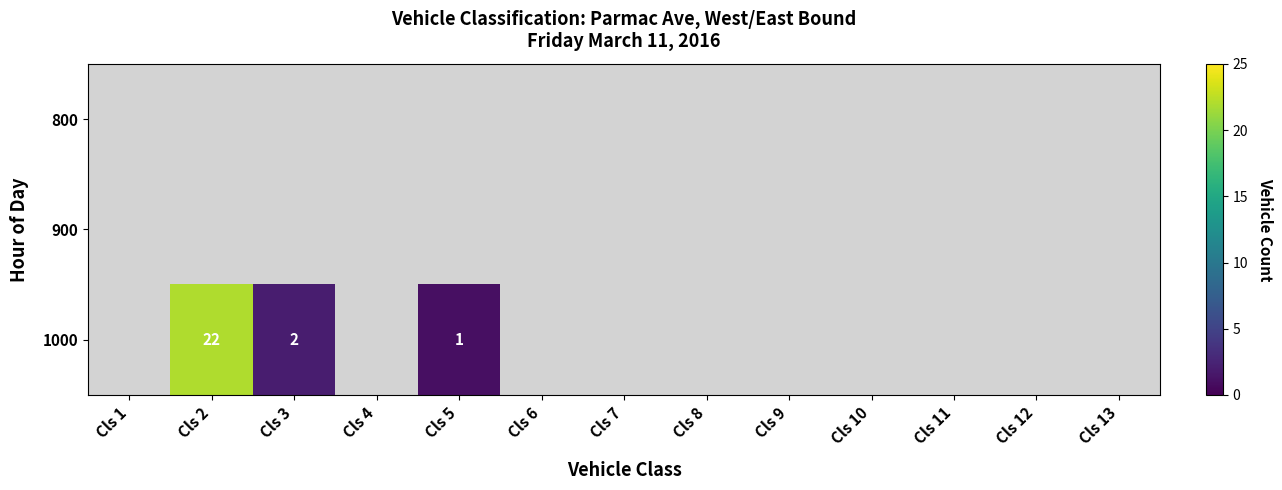

List the series in order of their peak value, highest first.

800, 900, 1000